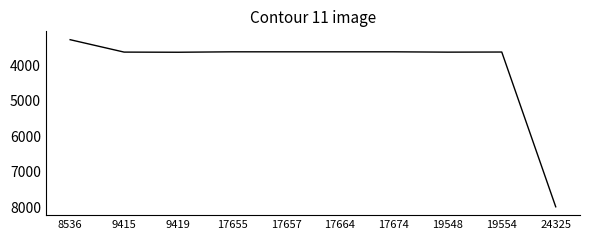

Read the value at 8536, to the nearest 50.

3300